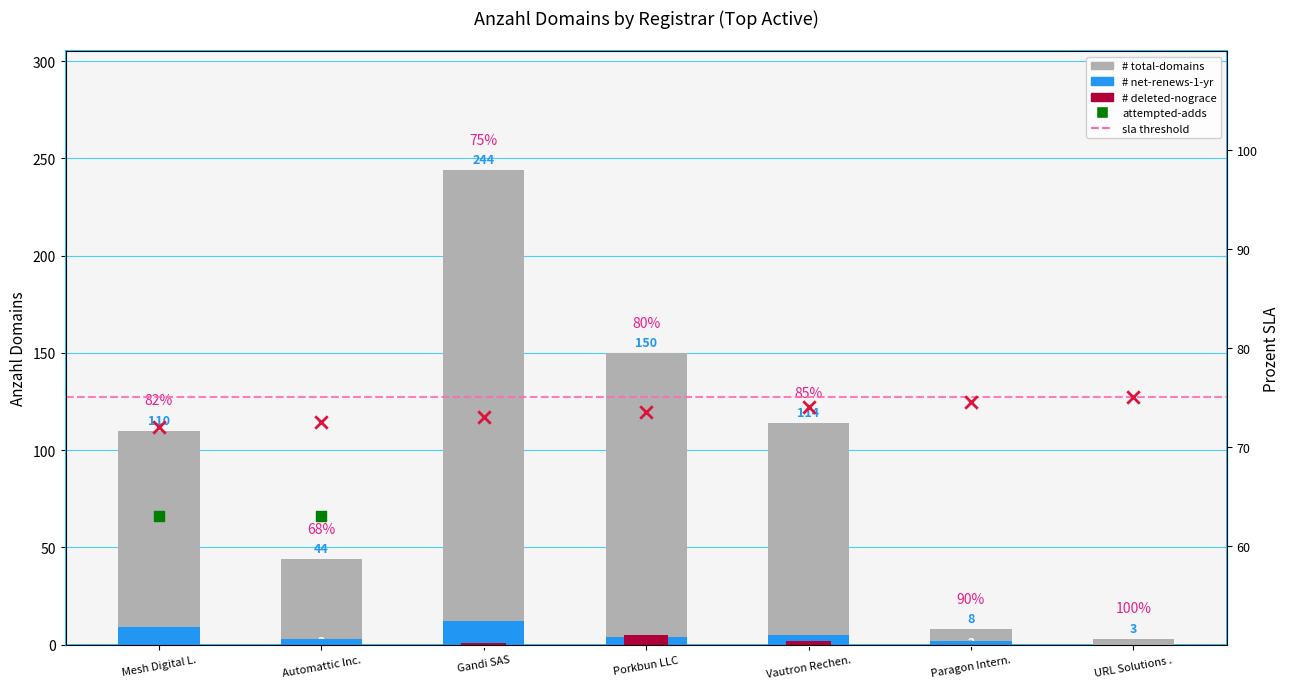

Which series contains the lowest Y value?

# net-renews-1-yr